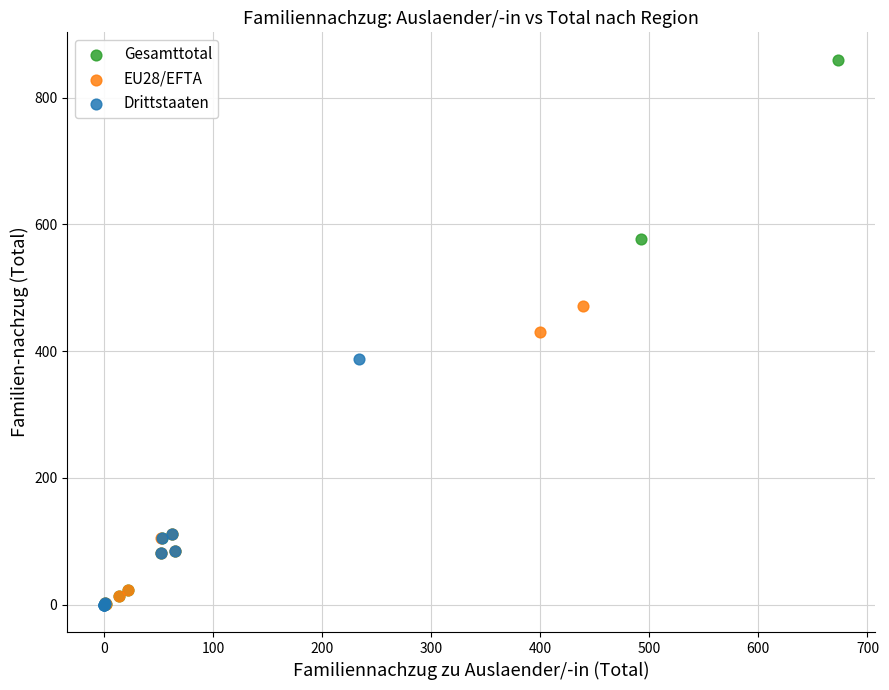

Which series contains the highest Y value?

Gesamttotal